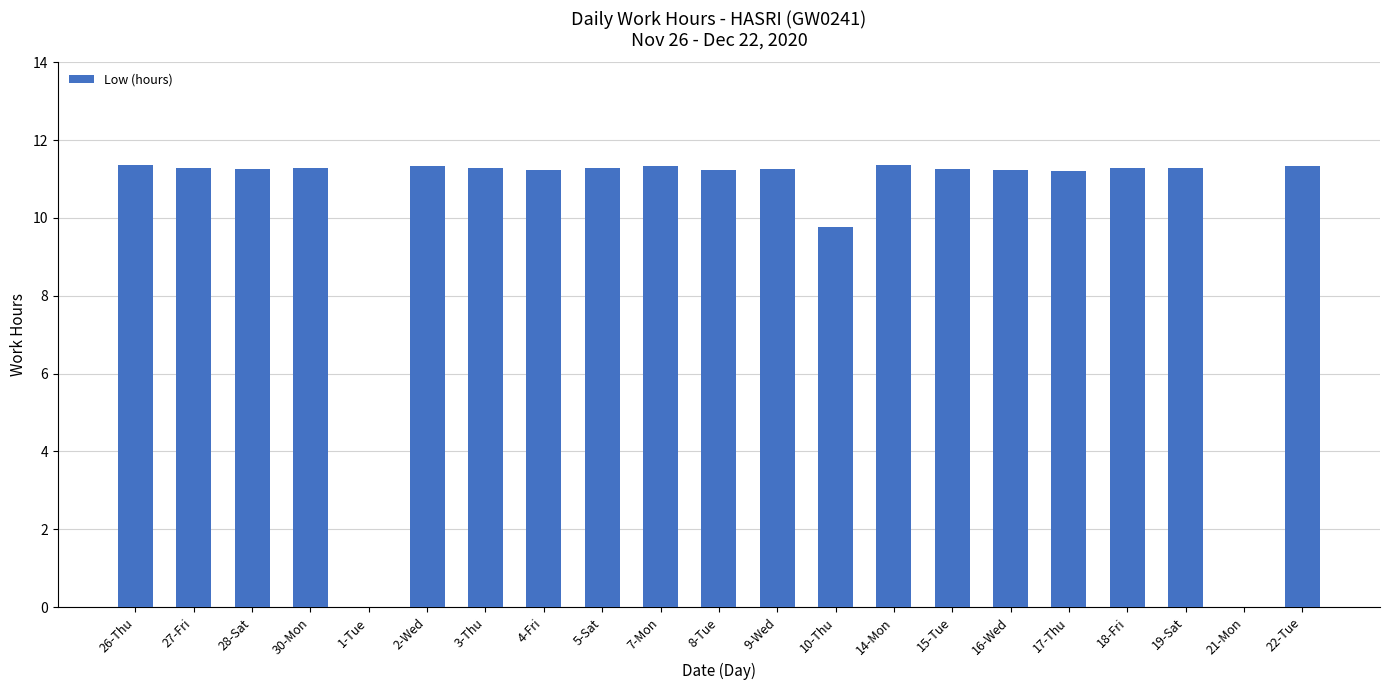

The chart shows a value of 16.5 at 9-Wed. True or false?

False